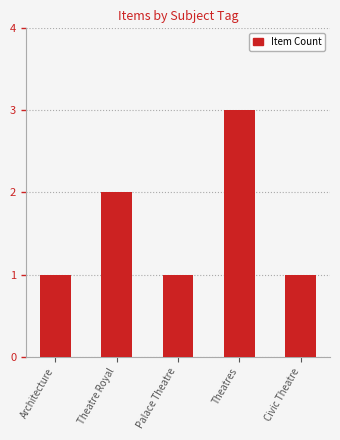

How many bars are there in total?

5